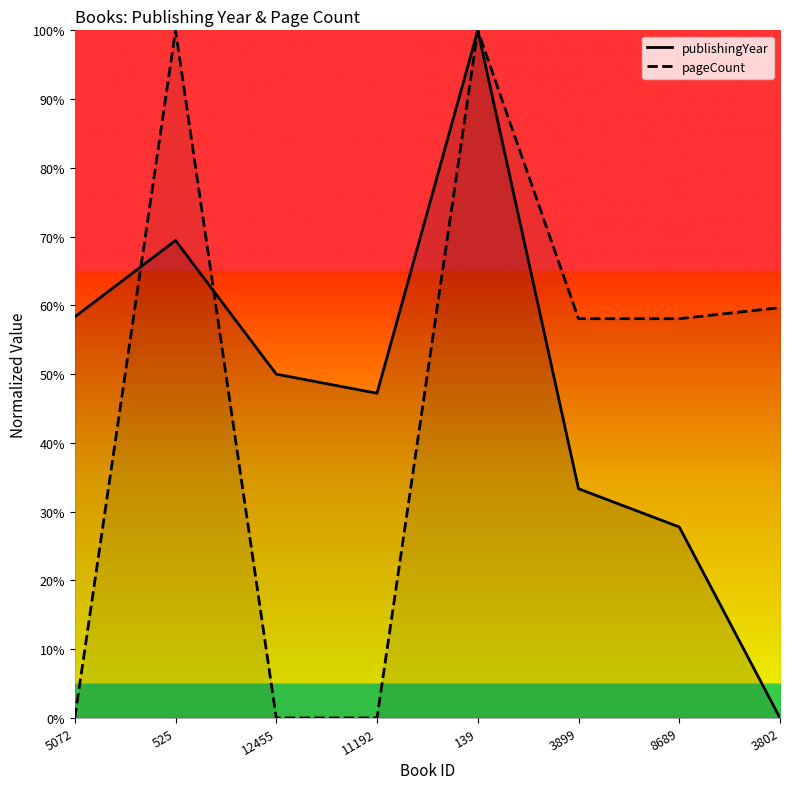

How many times do pageCount and publishingYear cross each other?

2